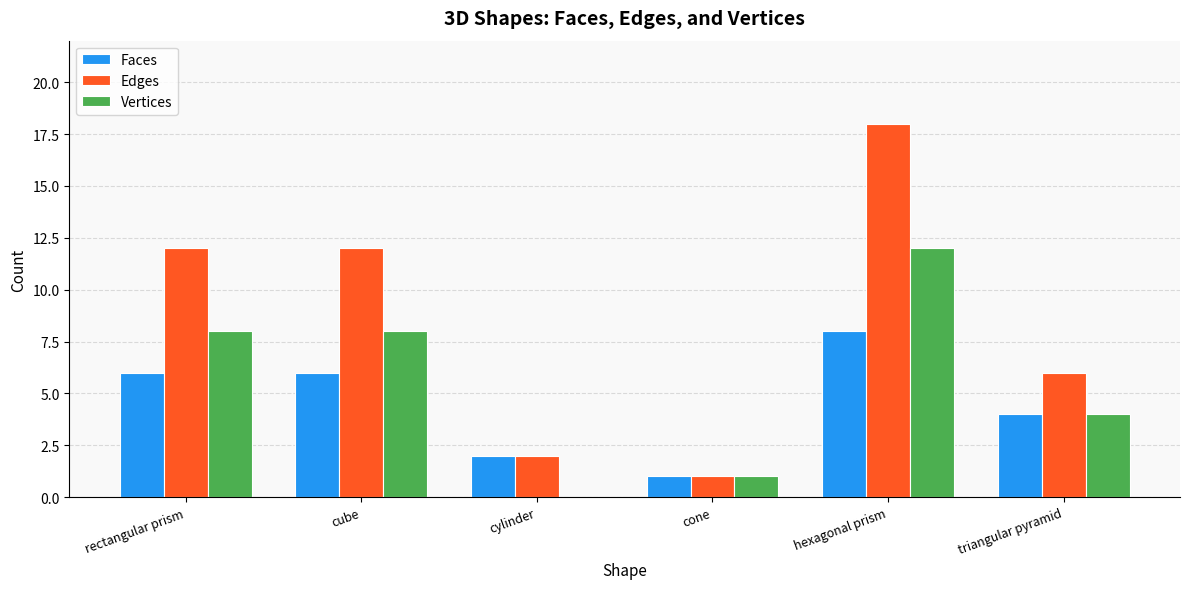

What is the maximum value for Edges?

18